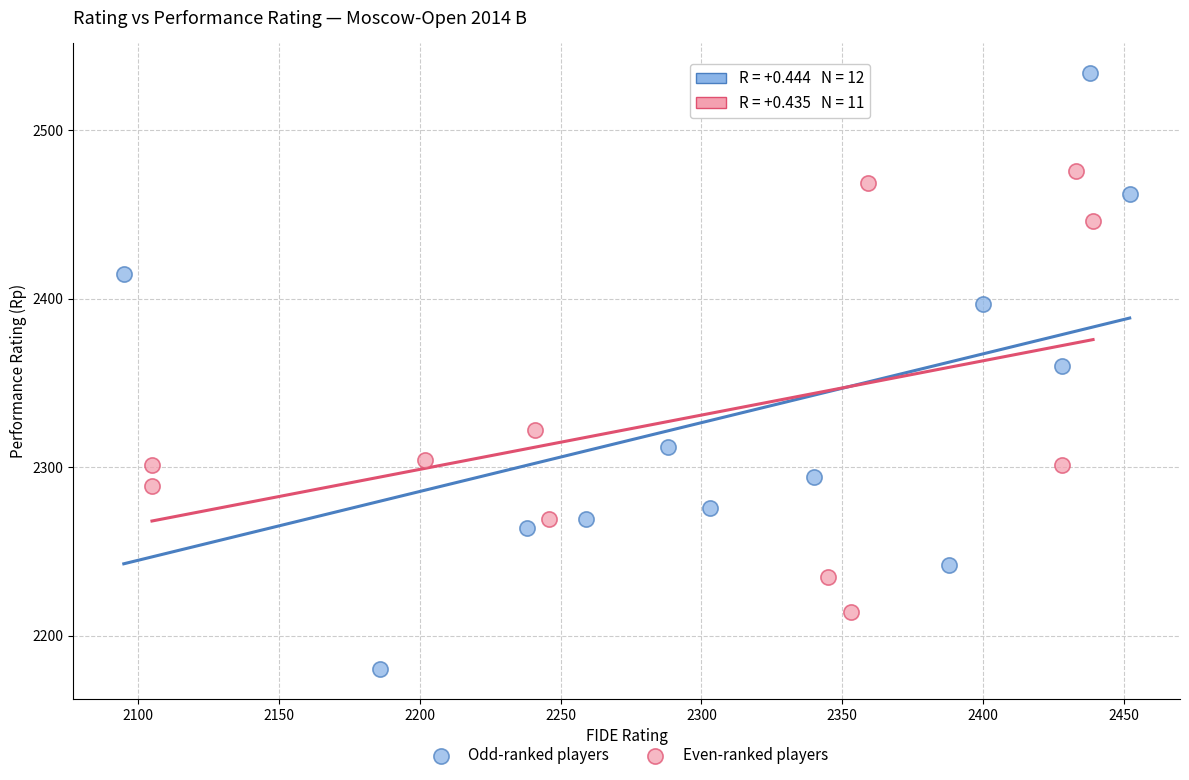

Which series reaches the minimum Y coordinate?

Odd-ranked players